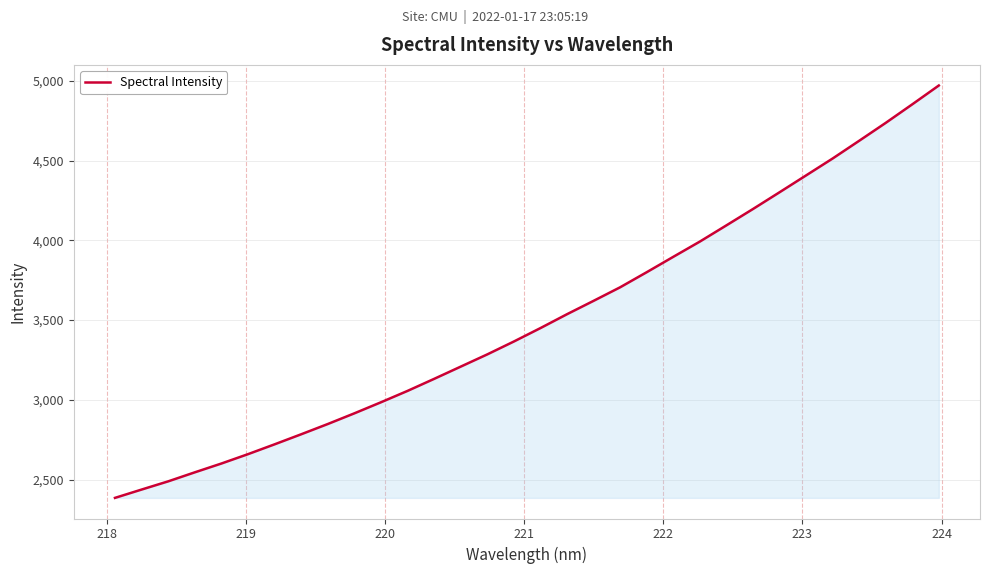

What is the greatest value displayed?

4970.2